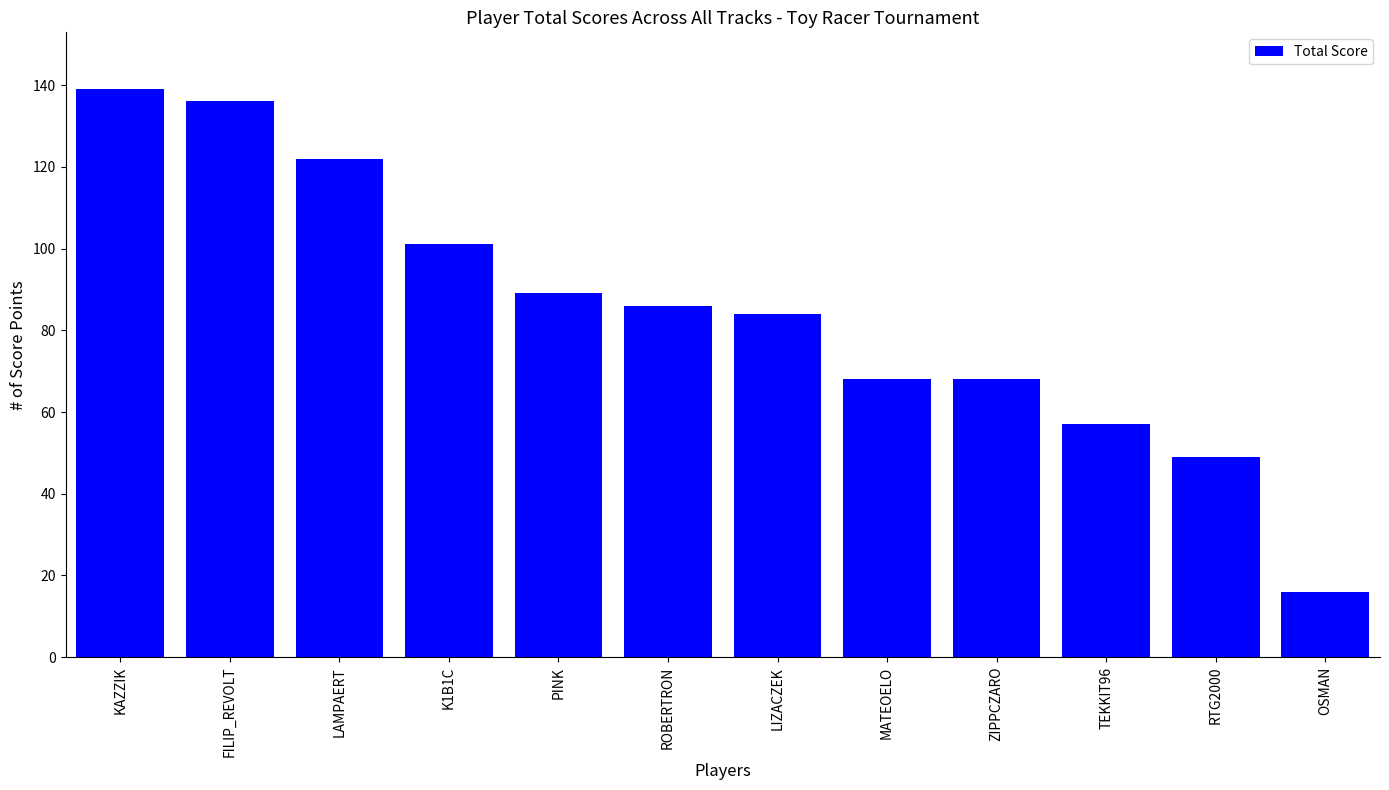

Reading right to left, what are all the values shown in this chart?

OSMAN=16	RTG2000=49	TEKKIT96=57	ZIPPCZARO=68	MATEOELO=68	LIZACZEK=84	ROBERTRON=86	PINK=89	K1B1C=101	LAMPAERT=122	FILIP_REVOLT=136	KAZZIK=139